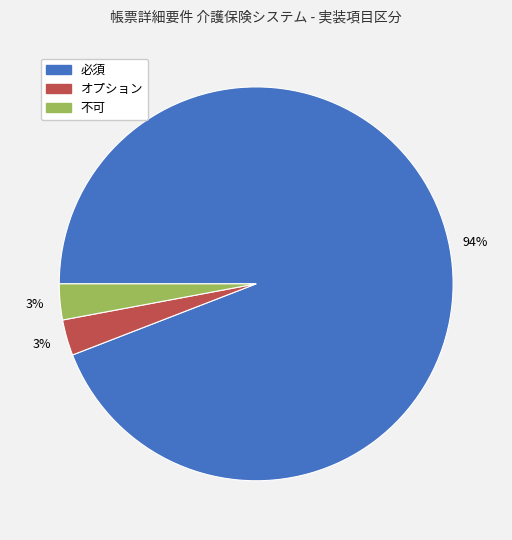

What percentage is the オプション slice, to the nearest percent?

3%